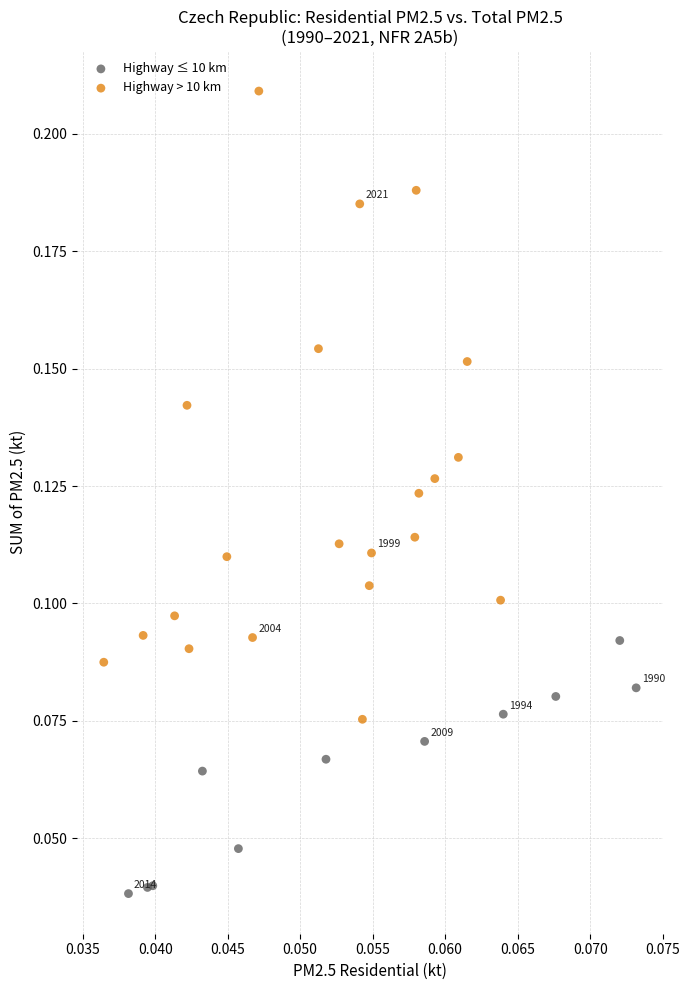

Which series has the widest spread of Y values?

Highway > 10 km